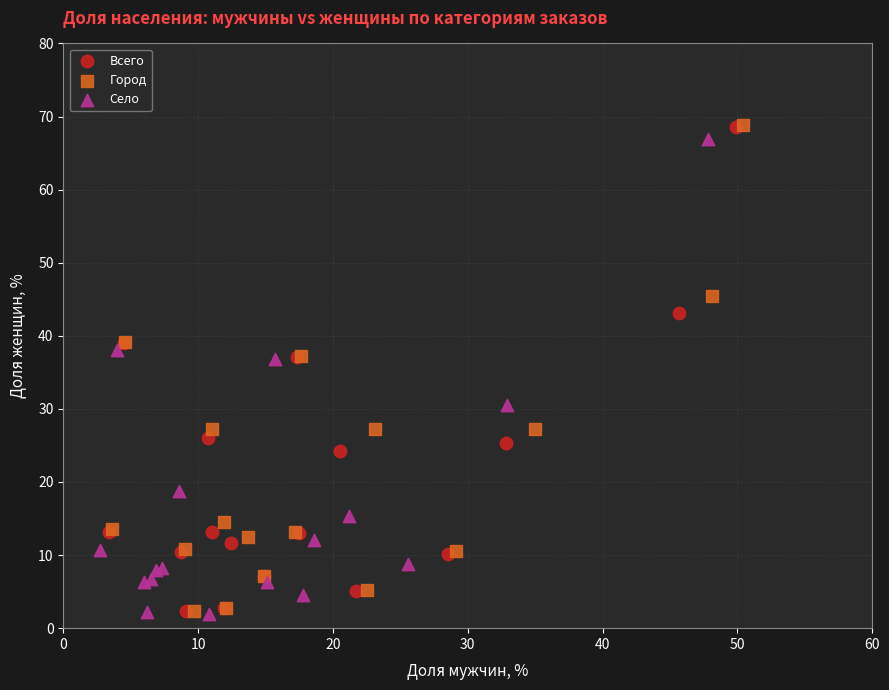

Which series has the largest Y range (max minus min)?

Город